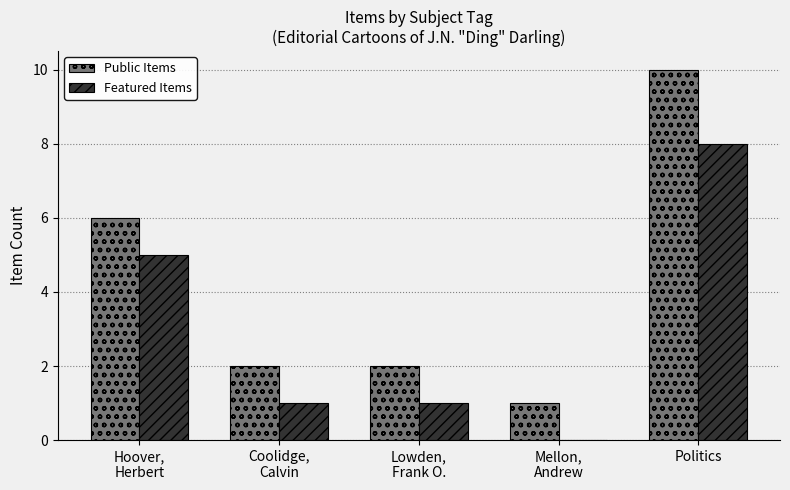

Is the value of Public Items at Lowden,
Frank O. greater than the value of Featured Items at Politics?

No